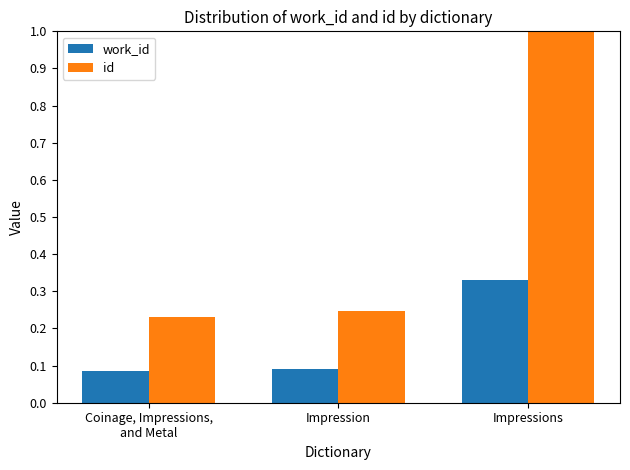

How many bars are there in each group?

2